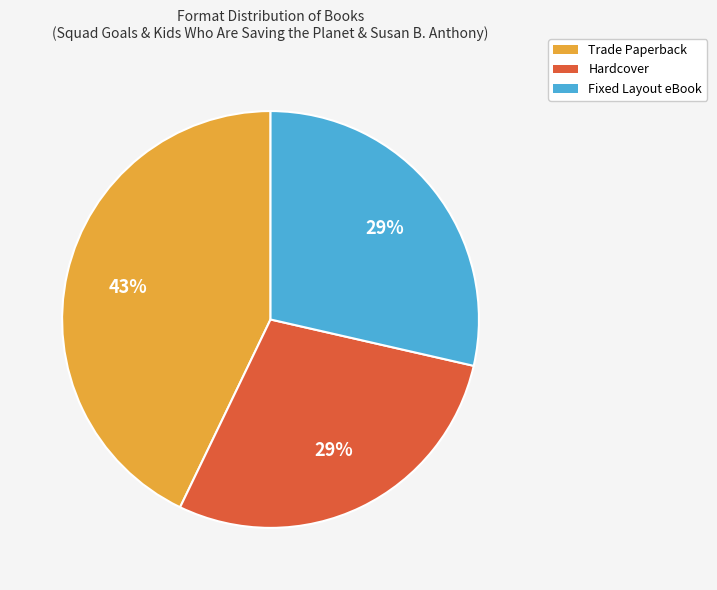

To the nearest percent, what is the average slice percentage?

33%